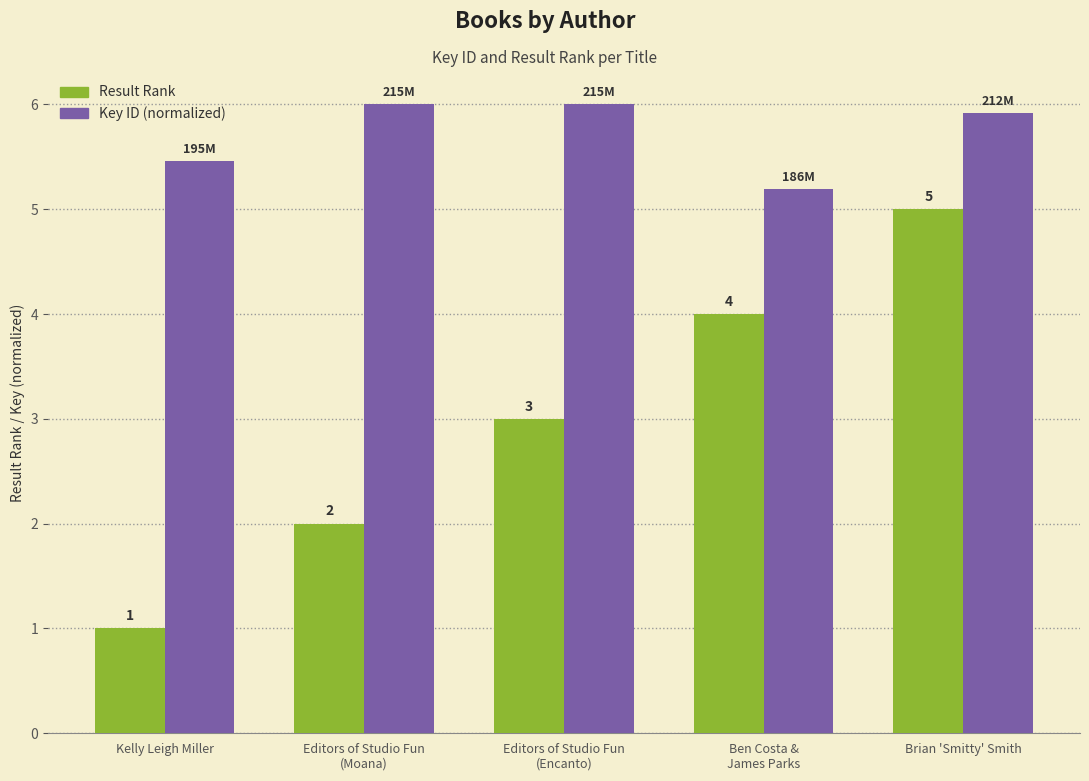

What is the label of the 2nd bar from the right?

Ben Costa &
James Parks